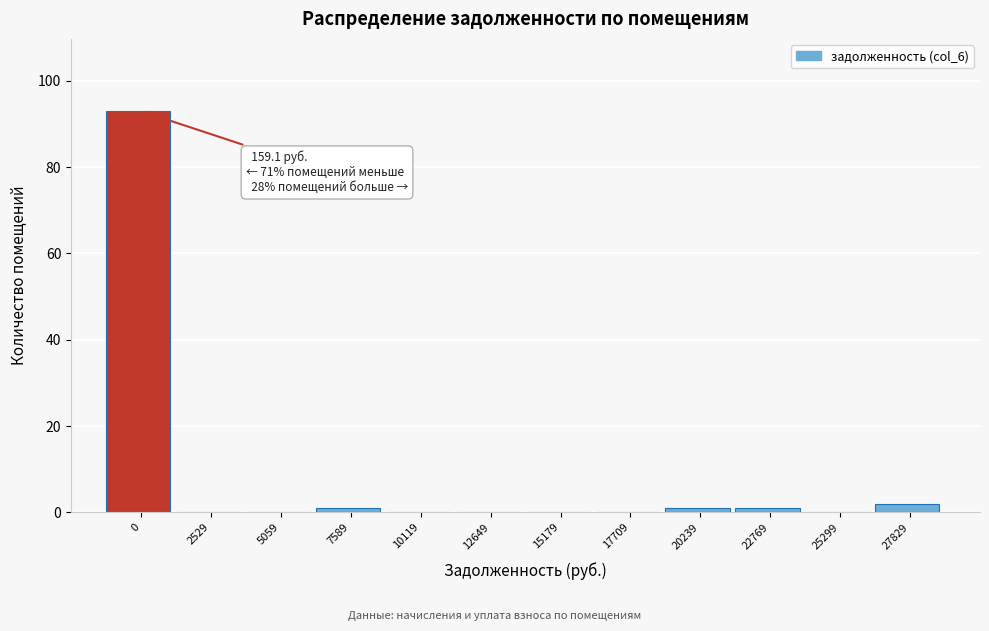

Reading left to right, list all the values displayed in this chart.

0=93	2529=0	5059=0	7589=1	10119=0	12649=0	15179=0	17709=0	20239=1	22769=1	25299=0	27829=2